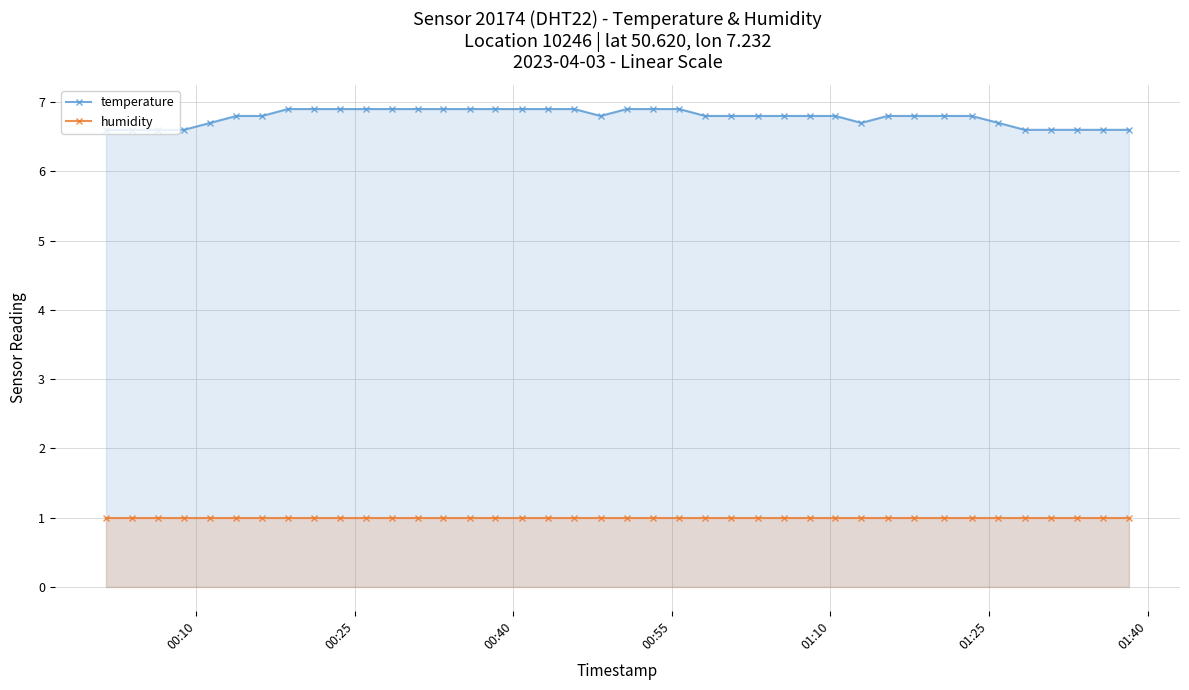

Reading left to right, transcribe all the data shown in this chart.

temperature: 6.6	6.6	6.6	6.6	6.7	6.8	6.8	6.9	6.9	6.9	6.9	6.9	6.9	6.9	6.9	6.9	6.9	6.9	6.9	6.8	6.9	6.9	6.9	6.8	6.8	6.8	6.8	6.8	6.8	6.7	6.8	6.8	6.8	6.8	6.7	6.6	6.6	6.6	6.6	6.6
humidity: 1.0	1.0	1.0	1.0	1.0	1.0	1.0	1.0	1.0	1.0	1.0	1.0	1.0	1.0	1.0	1.0	1.0	1.0	1.0	1.0	1.0	1.0	1.0	1.0	1.0	1.0	1.0	1.0	1.0	1.0	1.0	1.0	1.0	1.0	1.0	1.0	1.0	1.0	1.0	1.0